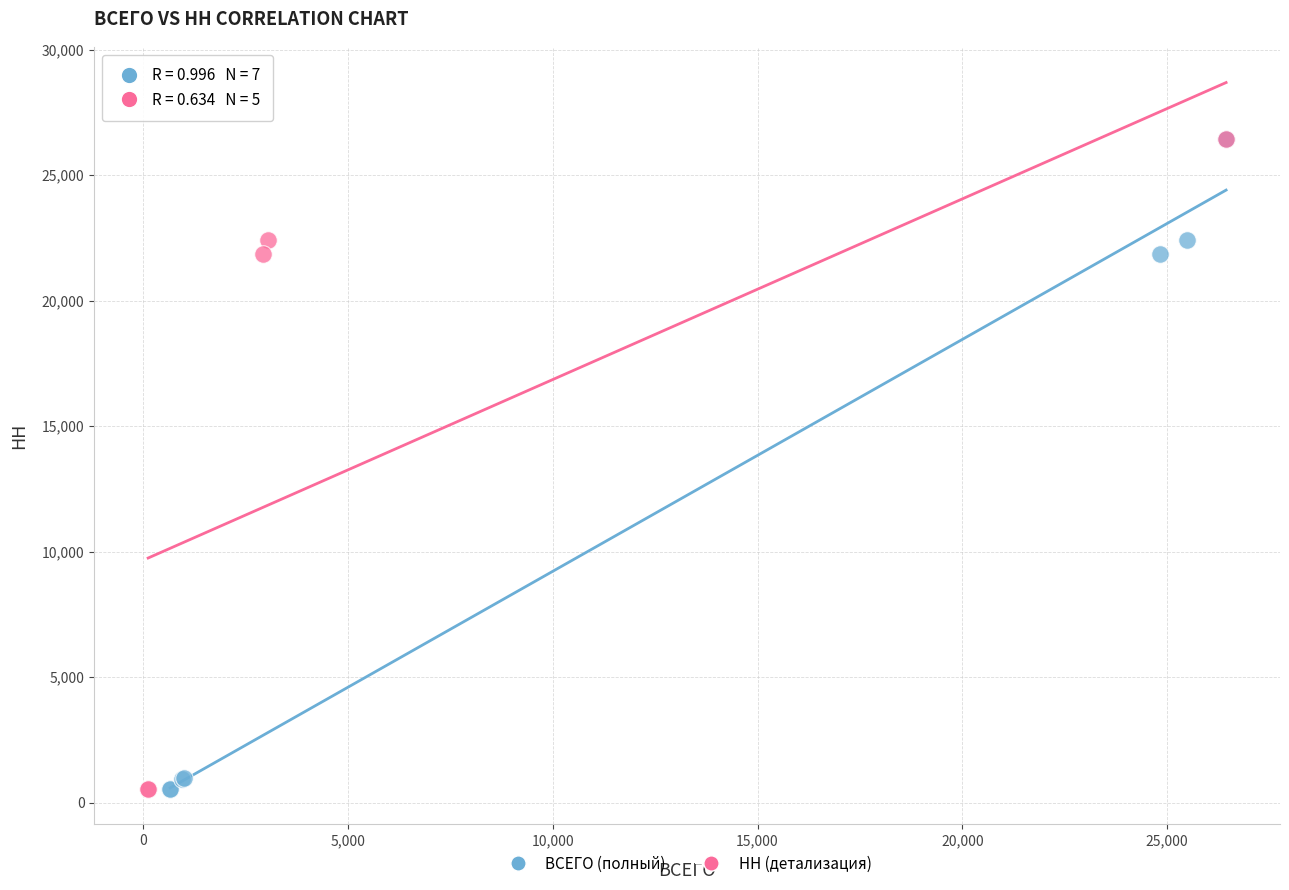

What are all the series names shown in the legend?

ВСЕГО (полный), НН (детализация)